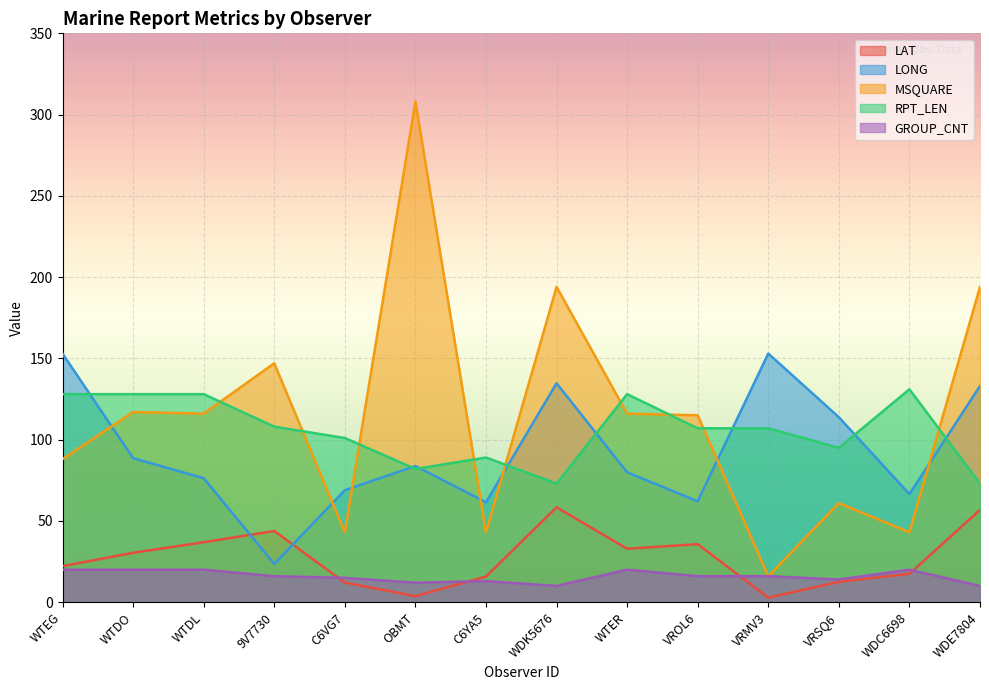

The value of GROUP_CNT at 9V7730 is 16.0. True or false?

True